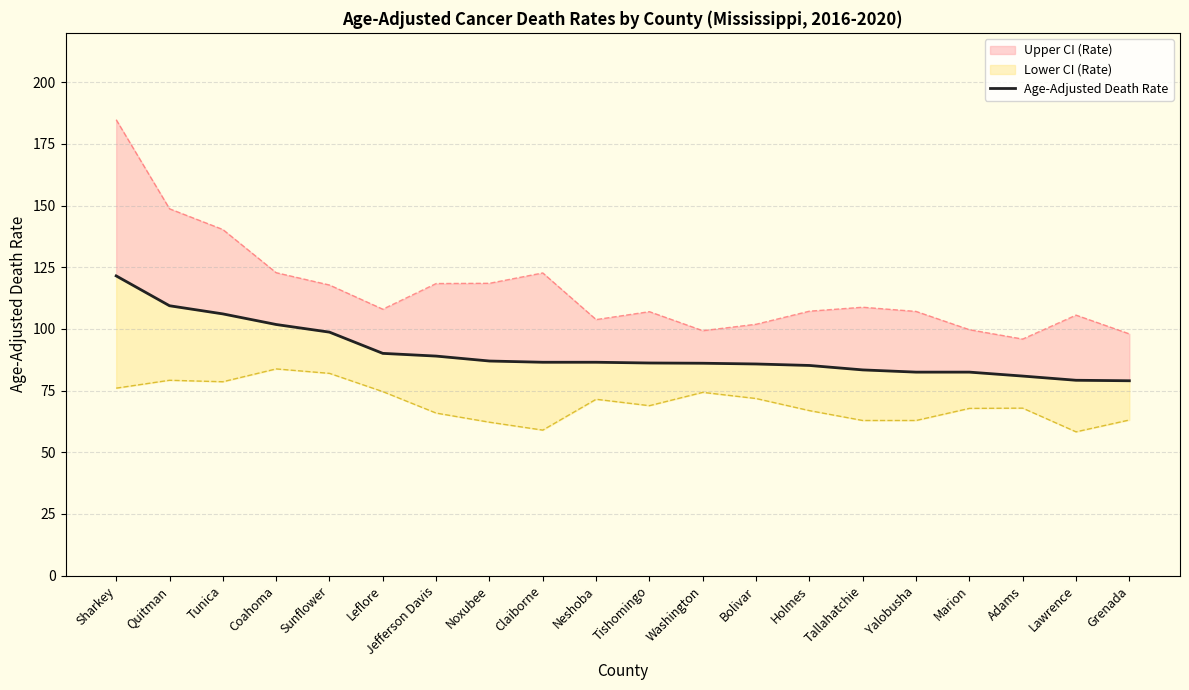

At which category does the chart reach its peak across all series?

Sharkey